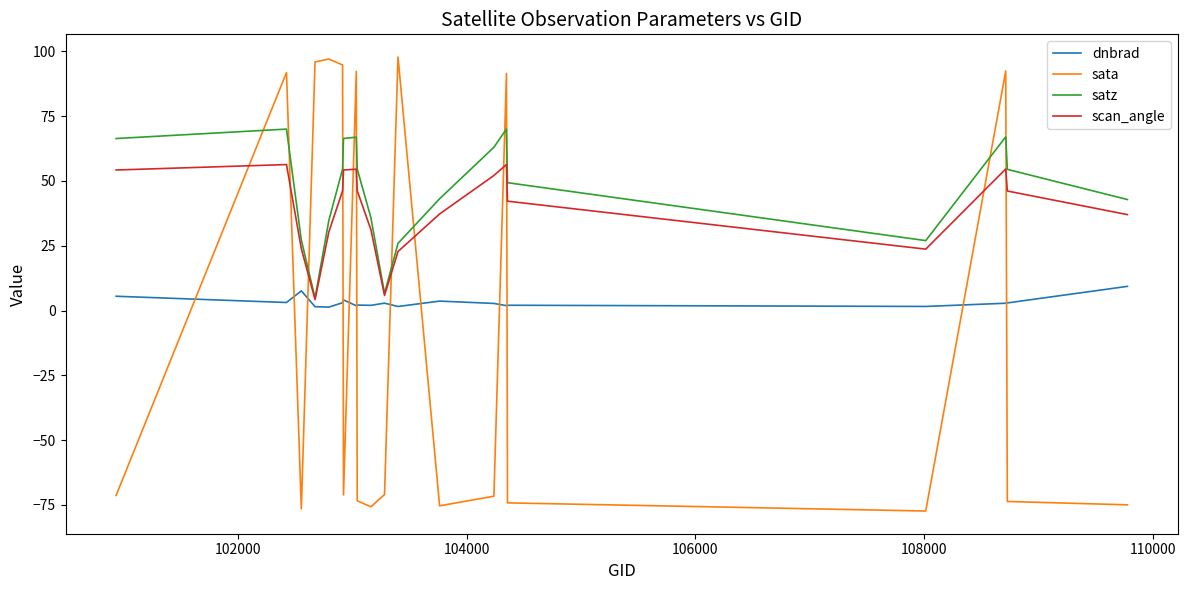

How many lines are shown in the chart?

4